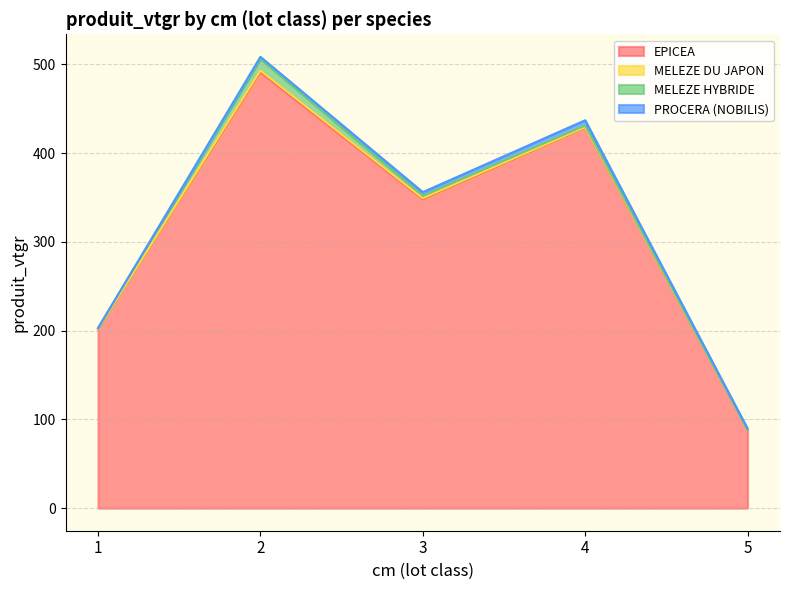

Is the value of MELEZE DU JAPON at 2 greater than the value of EPICEA at 1?

No